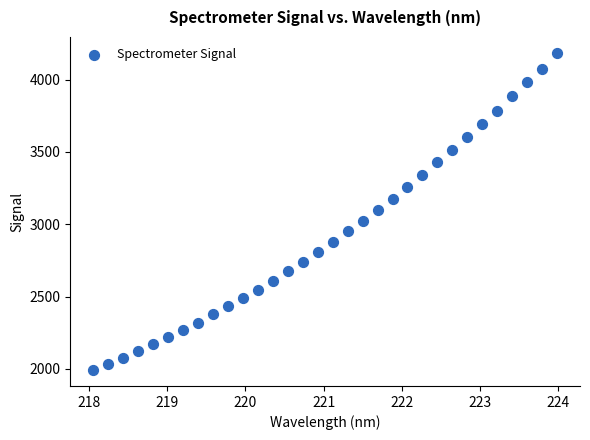

What is the range of Y values (max minus min)?

2193.0